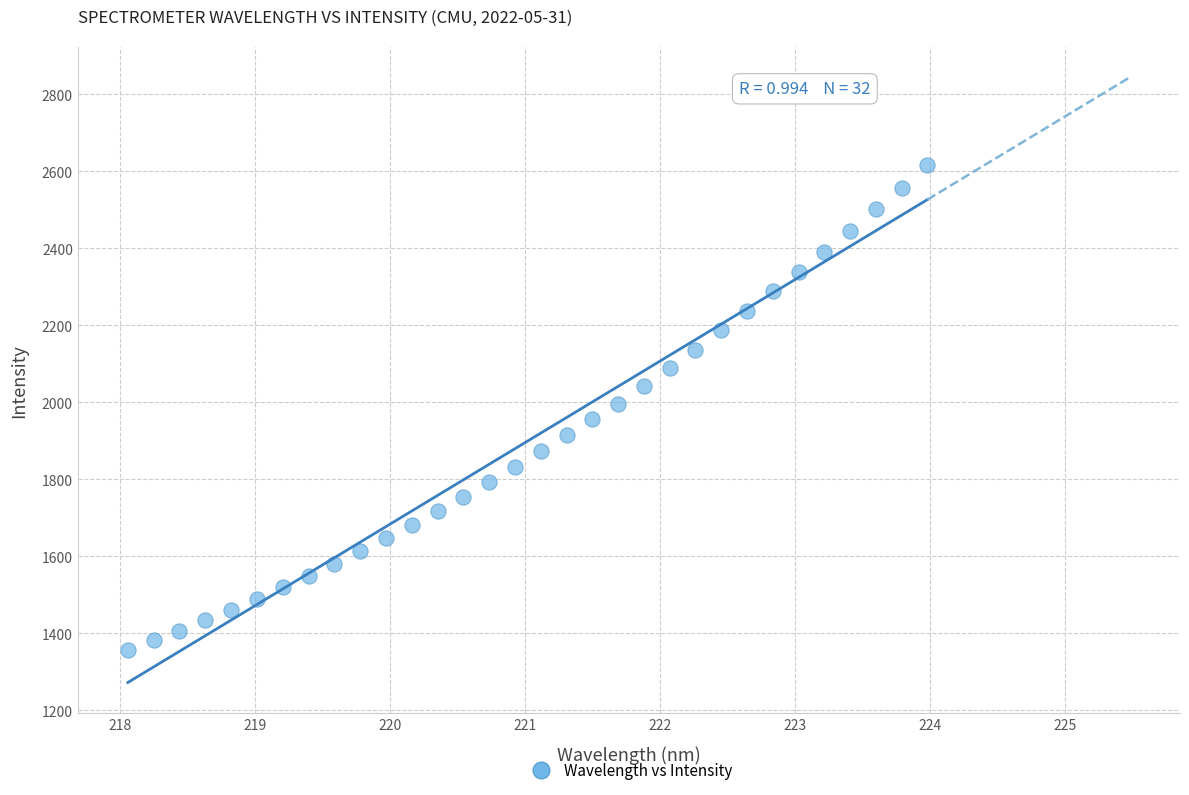

What is the range of Y values (max minus min)?

1258.3